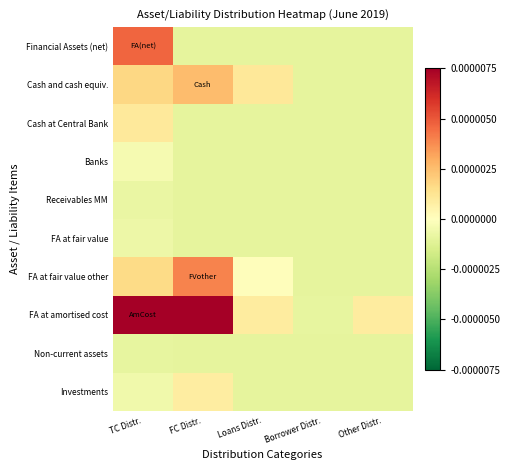

At which category does the chart reach its minimum across all series?

FC Distr.